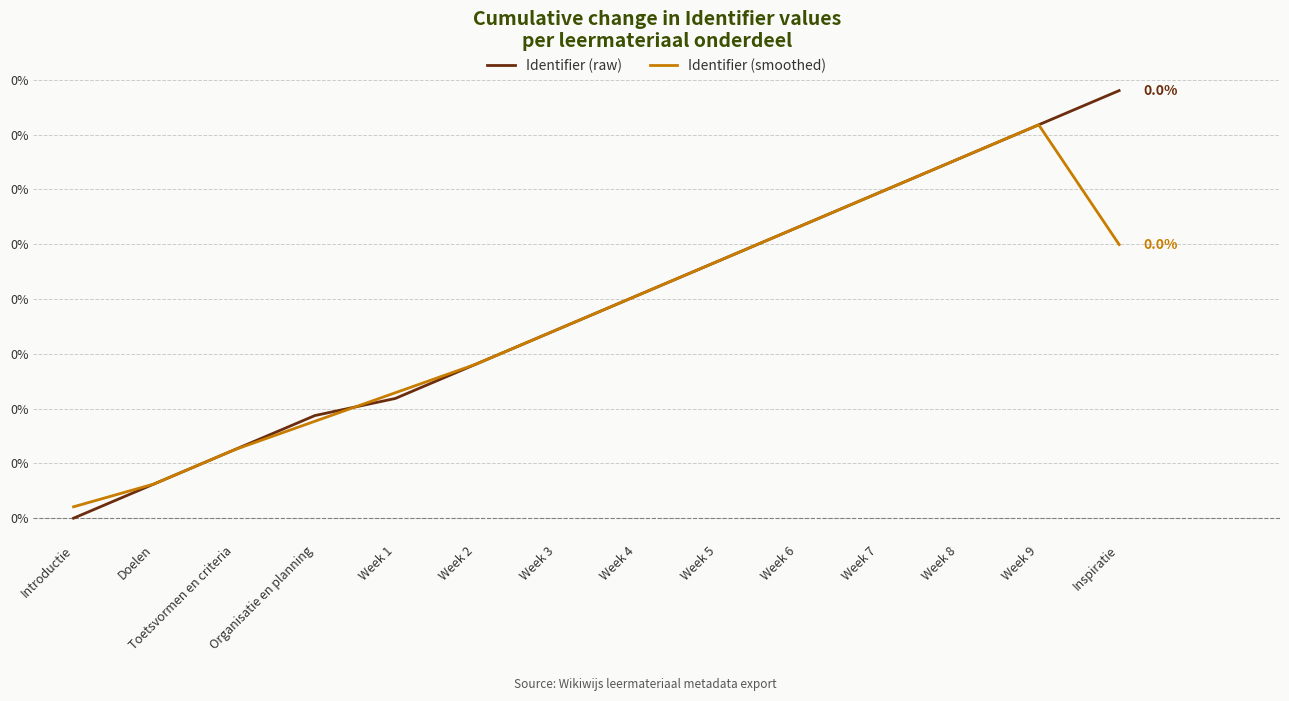

The Identifier (raw) series shows 0.0 at Week 9. True or false?

False